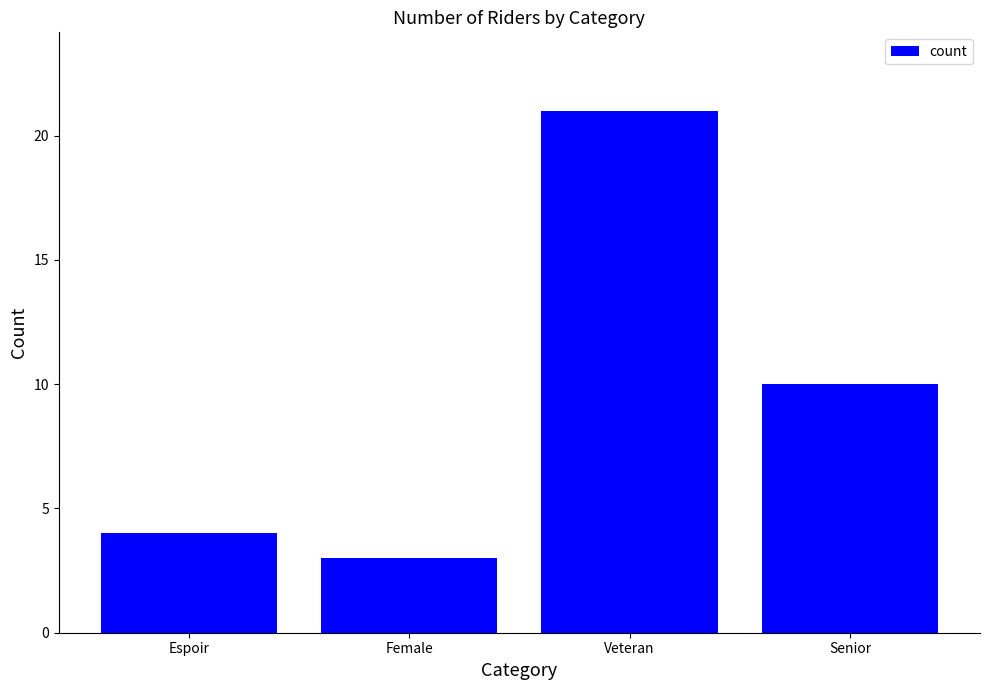

Approximately how many times larger is the value at Female compared to Senior?

0.3